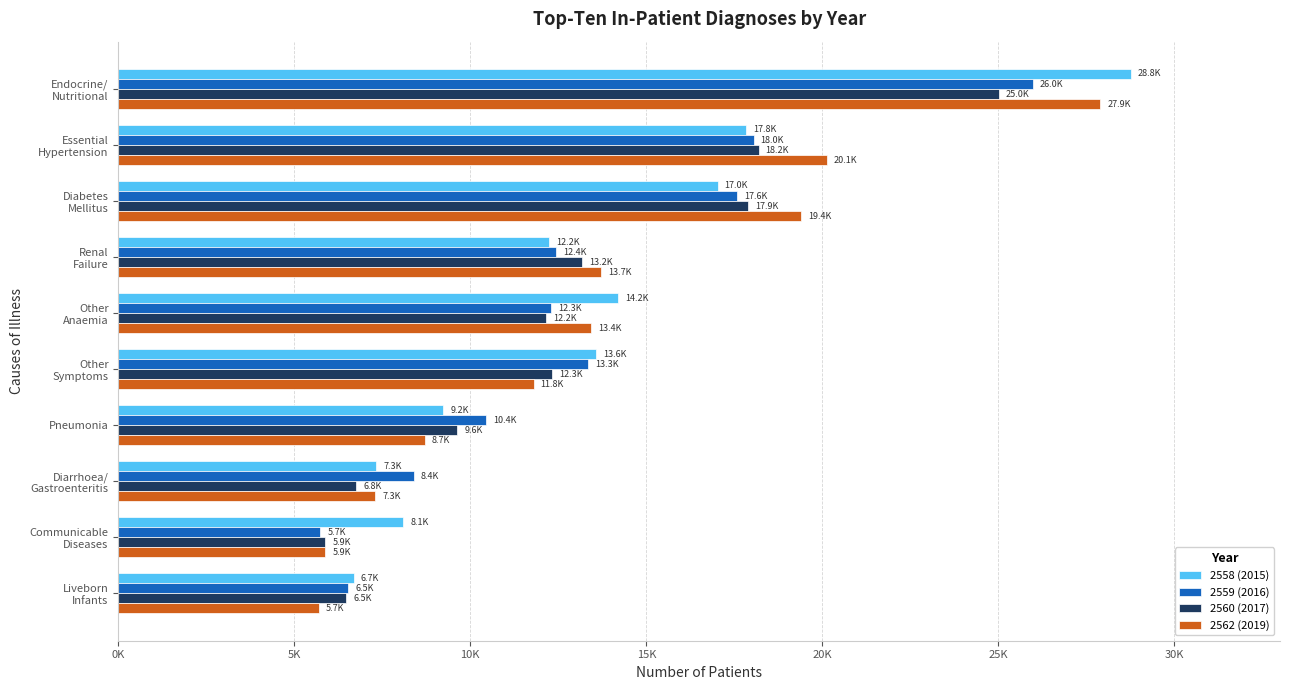

What is the difference between the maximum and minimum values in the 2559 (2016) series?

20244